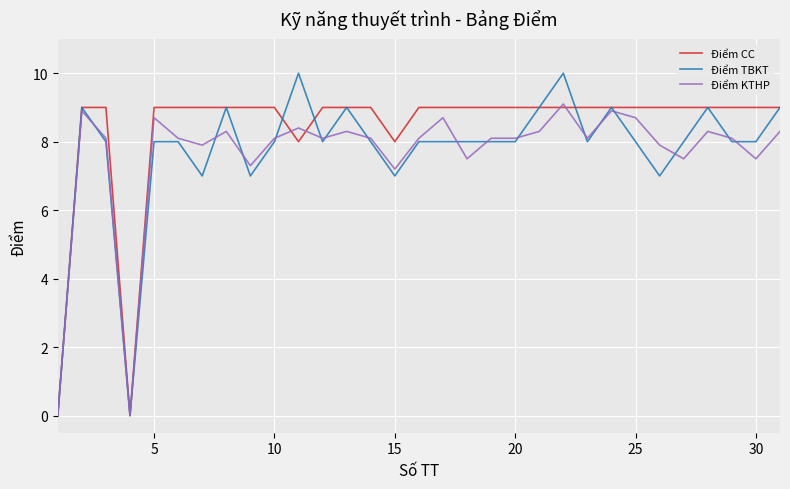

Which series has the widest spread of values?

Điểm TBKT